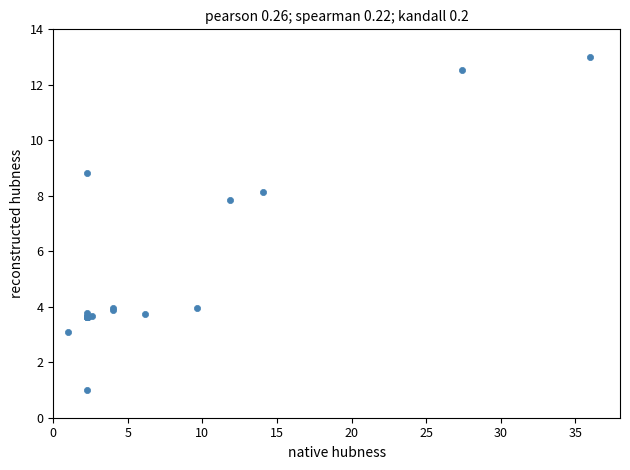

What Y value in the scatter plot is closest to 7?

7.8